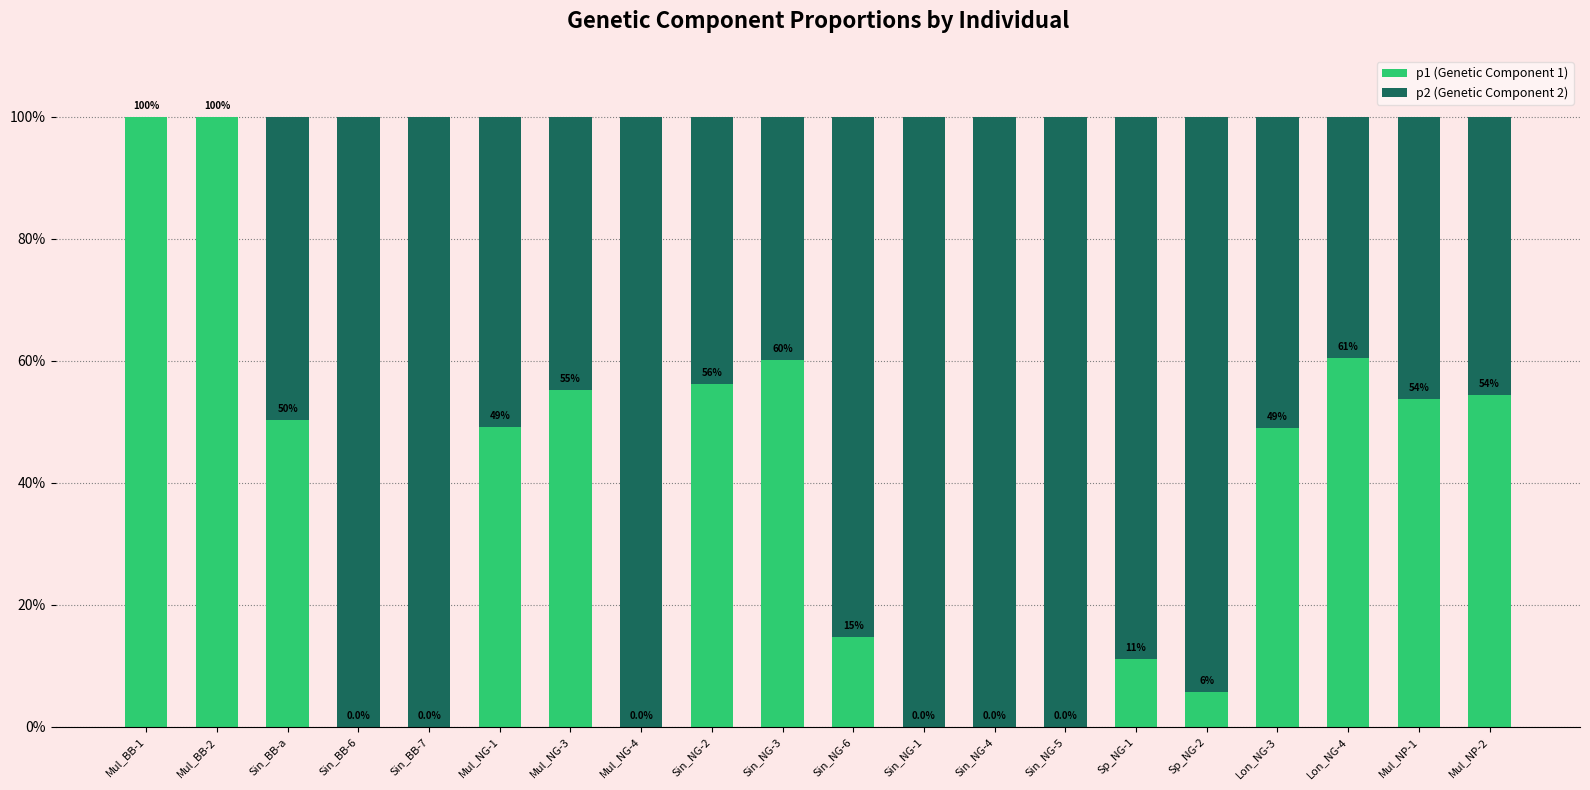

Are the bars grouped side by side (vs. stacked)?

No